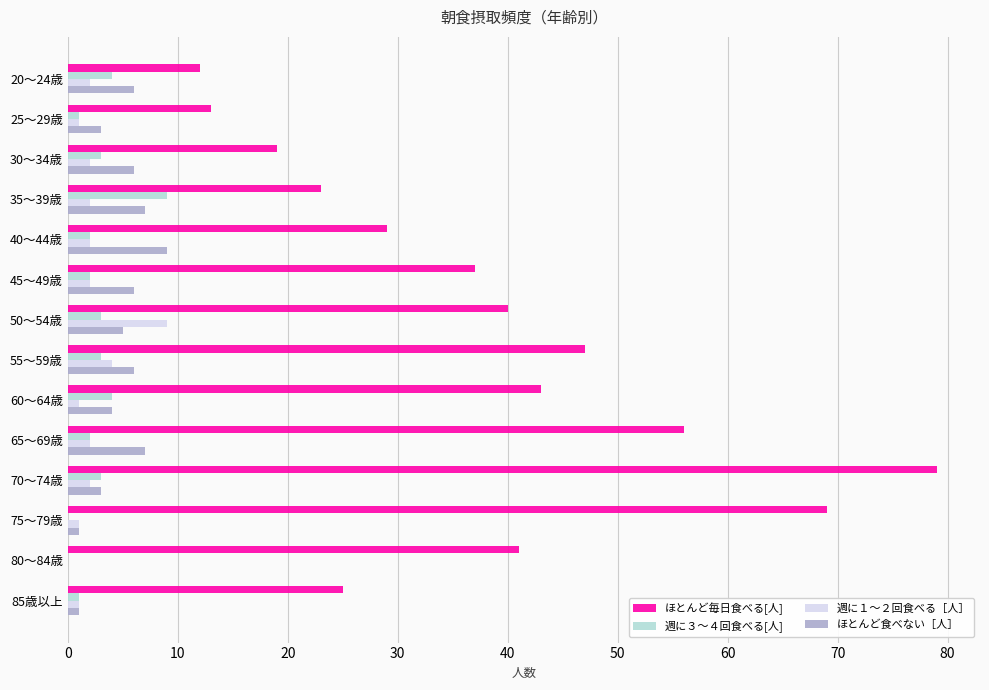

What are all the series names shown in the legend?

ほとんど毎日食べる[人], 週に３～４回食べる[人], 週に１～２回食べる［人］, ほとんど食べない［人］